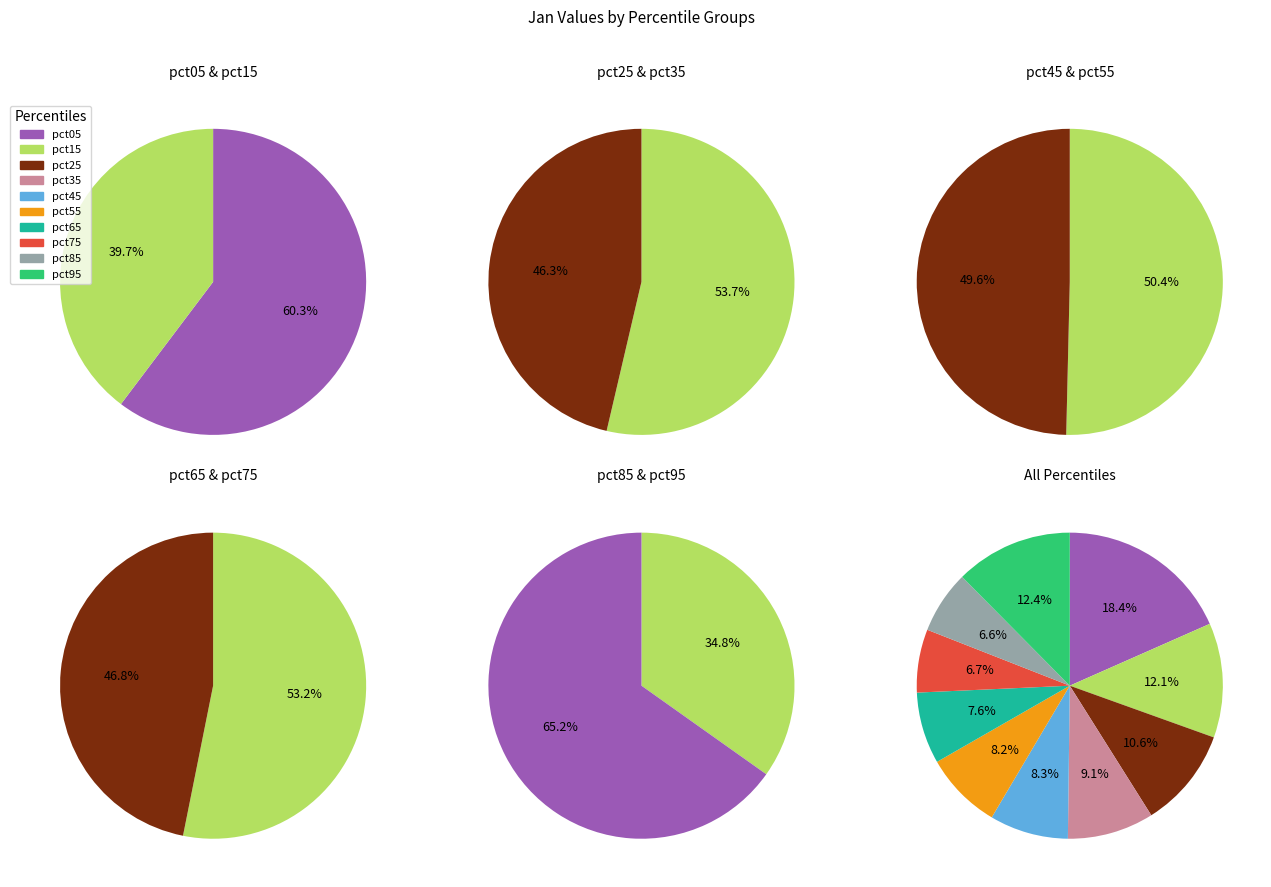

To the nearest percent, what portion does pct45 represent?

8%